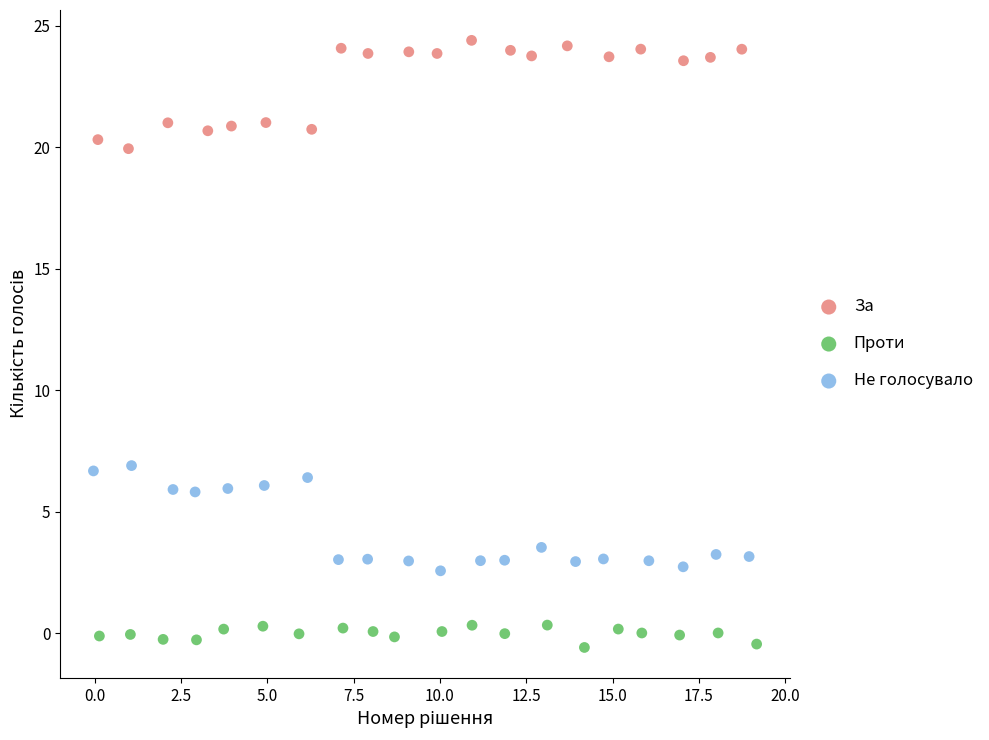

Which series contains the lowest Y value?

Проти